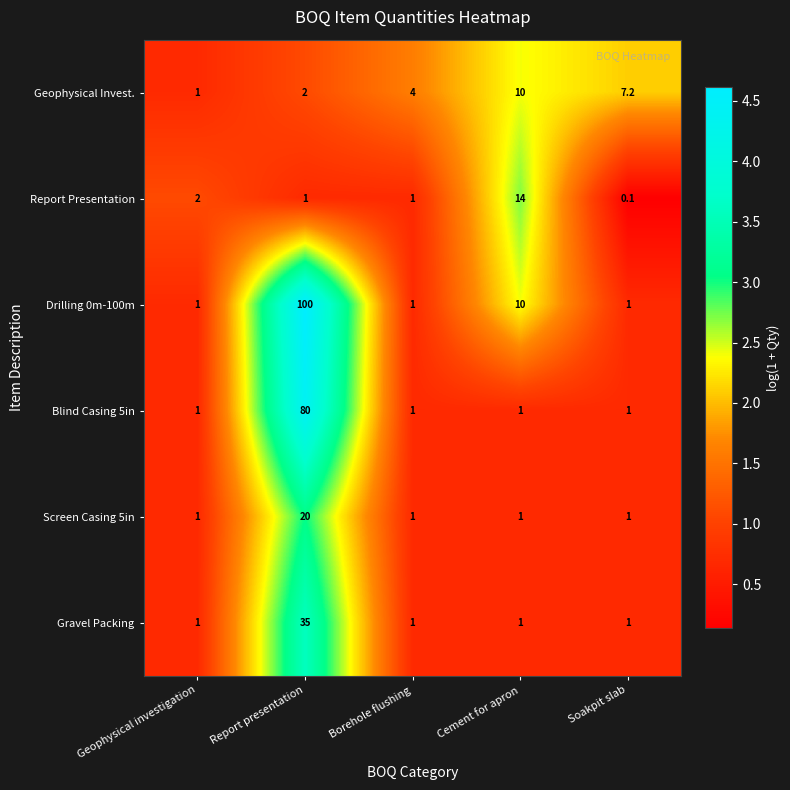

True or false: Screen Casing 5in has a value of 32.7 at Report presentation.

False